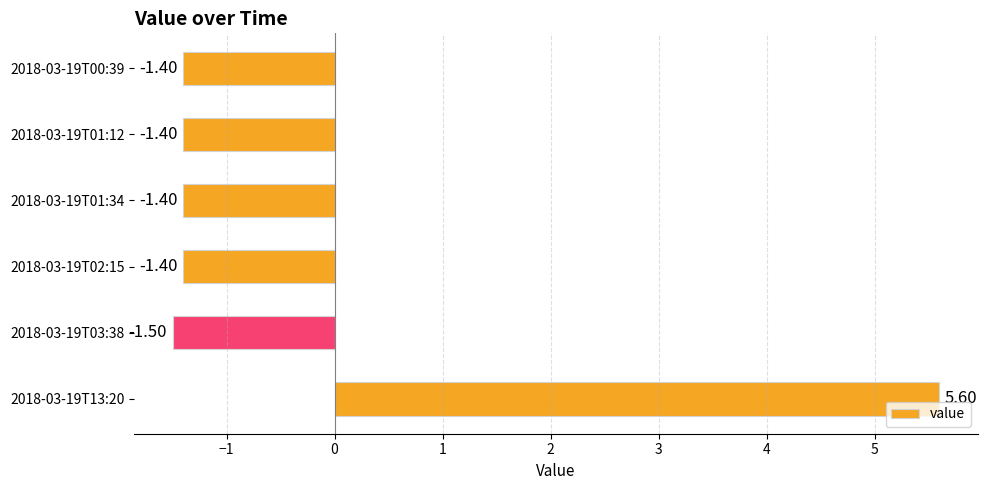

What is the maximum value shown in the chart?

5.6